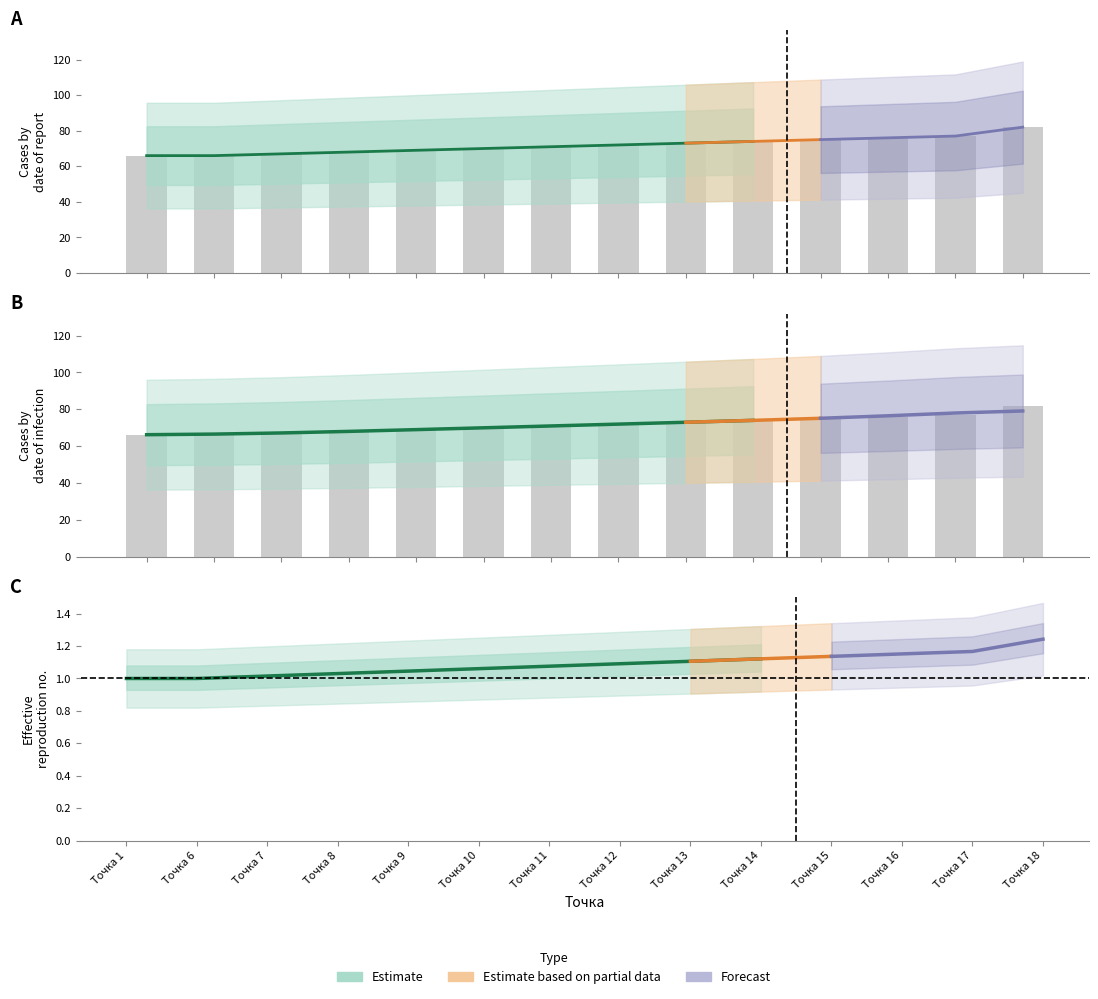

Which has a higher value, Точка 11 or Точка 10?

Точка 11